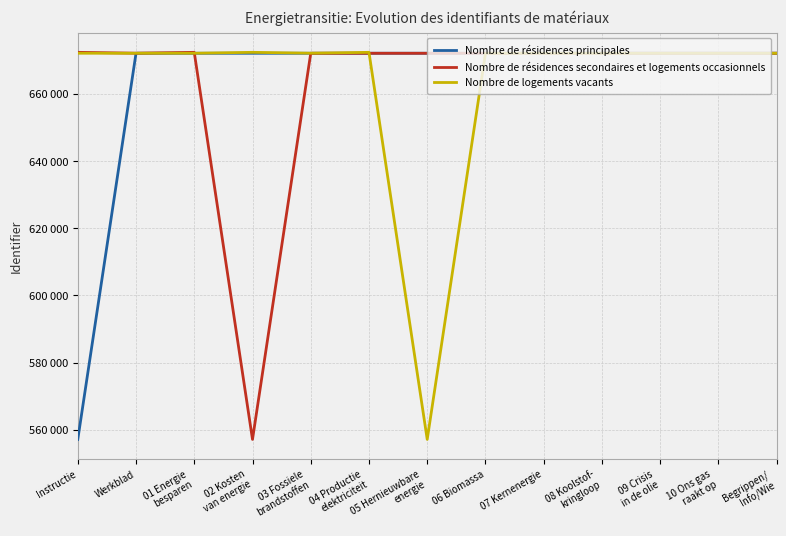

Which series has the largest range (max minus min)?

Nombre de résidences secondaires et logements occasionnels